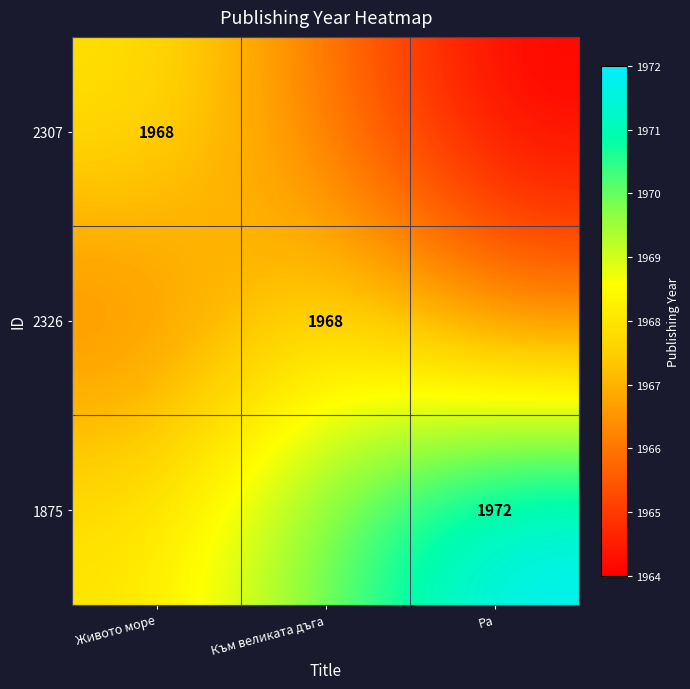

Is it true that 2326 equals 1968 at Към великата дъга?

True